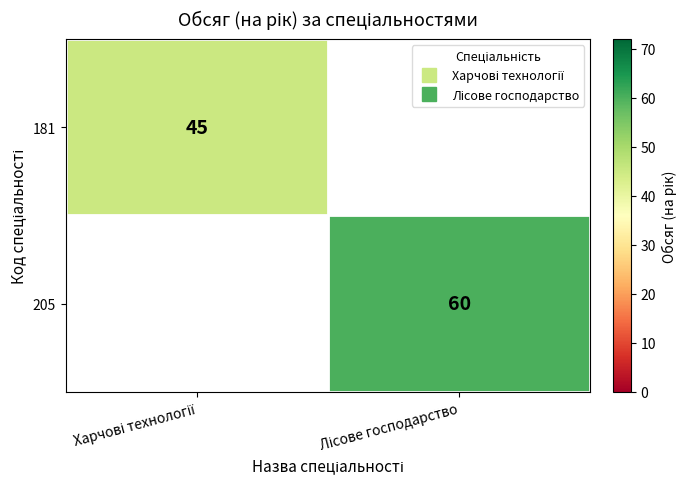

True or false: 205 has a value of 60.0 at Лісове господарство.

True